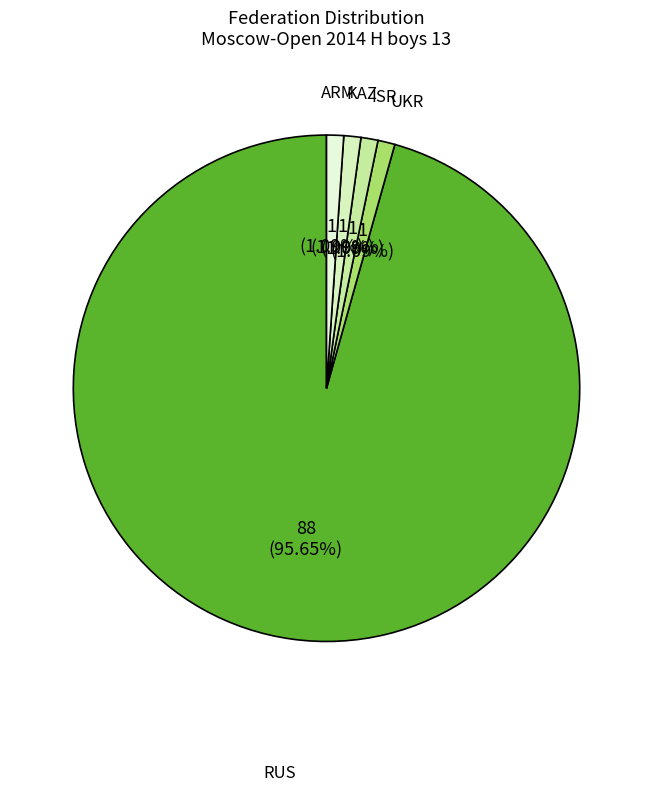

How many segments does this pie chart have?

5